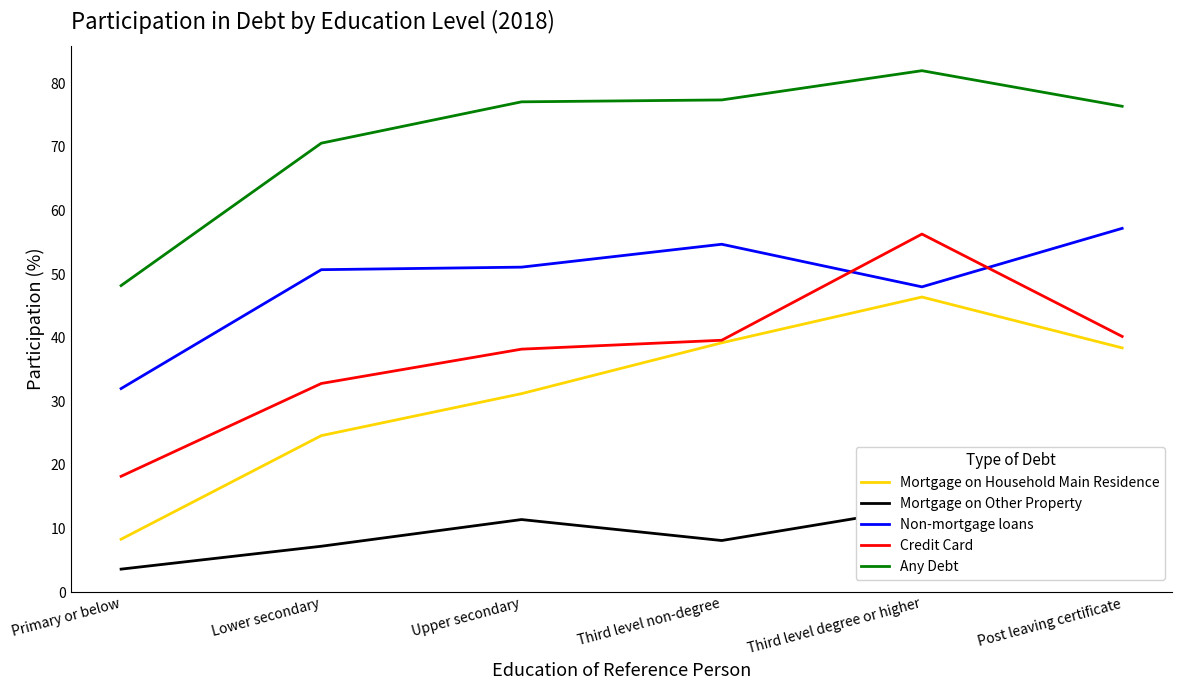

What is the minimum value for Non-mortgage loans?

32.0